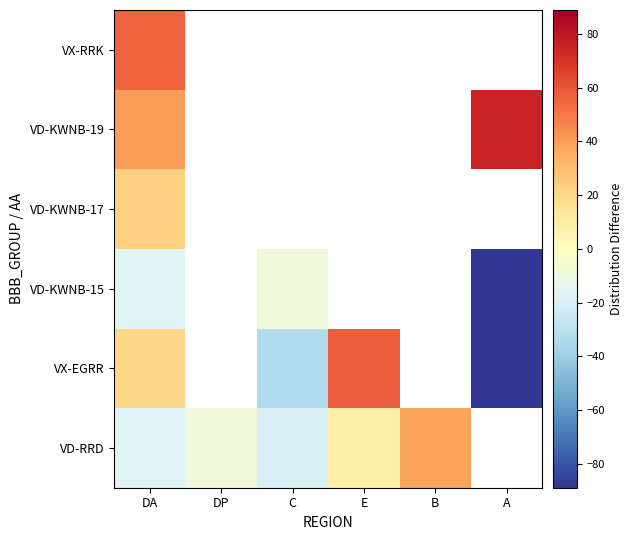

Is it true that VD-KWNB-19 equals 49.9 at A?

False